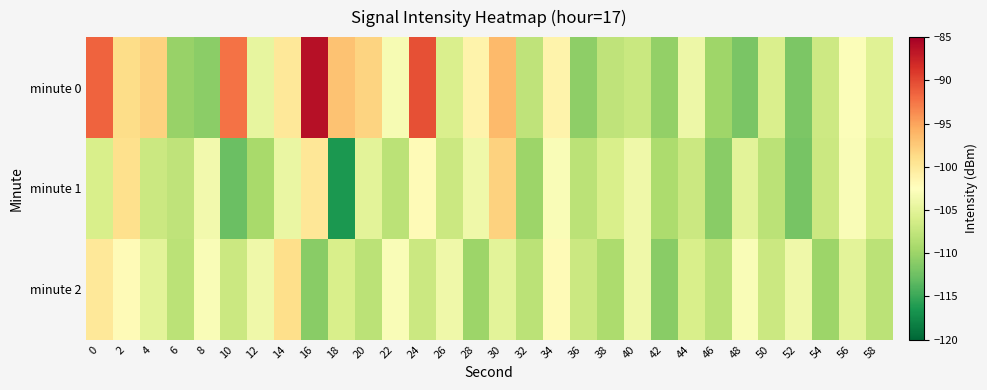

Which series has the widest spread of values?

minute 0